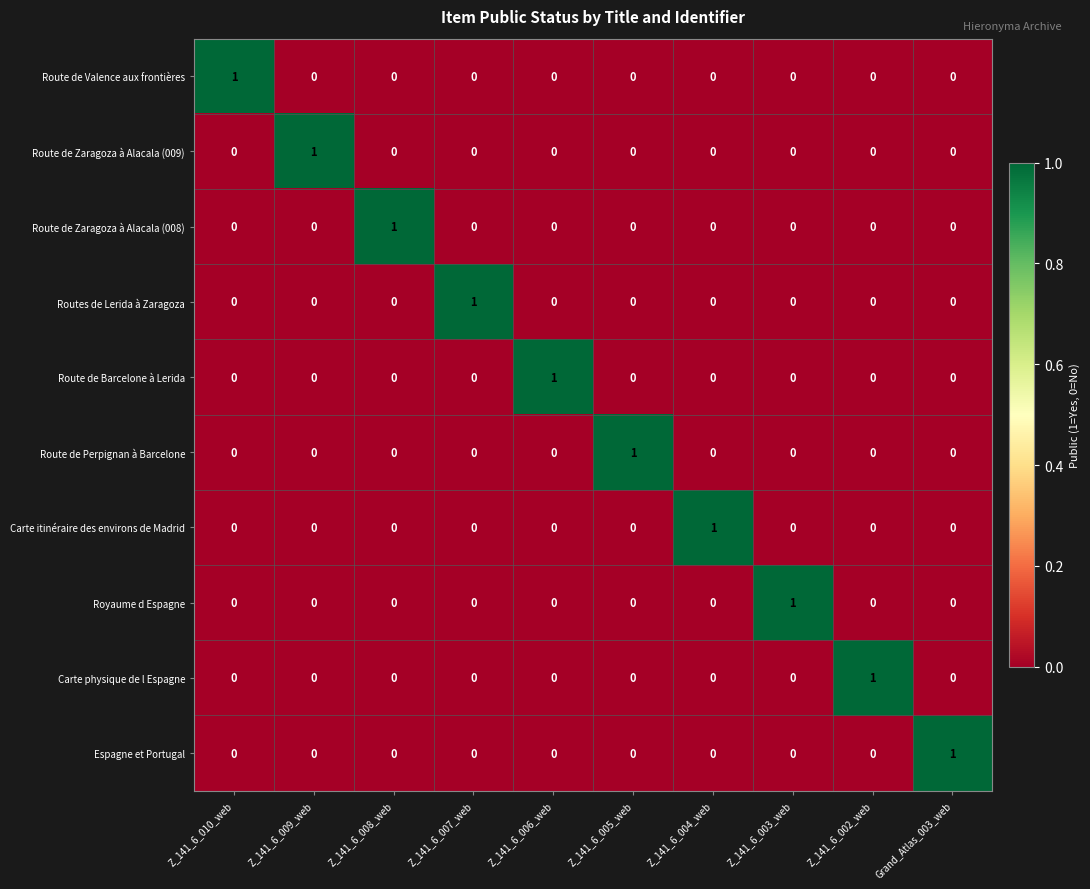

Which category has the highest value in the Route de Valence aux frontières series?

Z_141_6_010_web